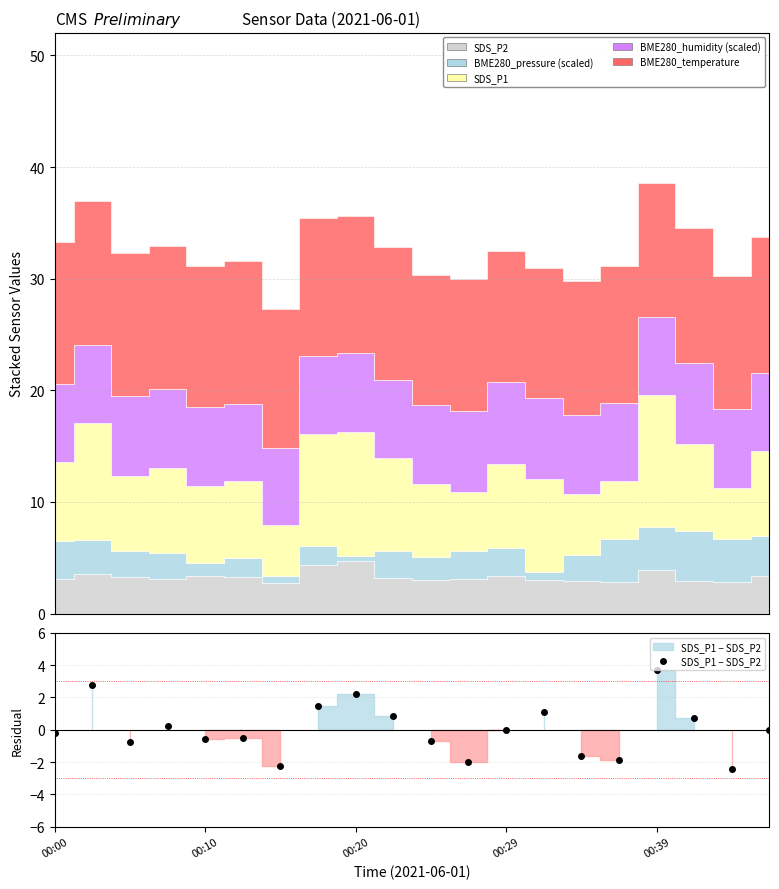

How many points are higher than both their immediate neighbors (excluding endpoints)?

6